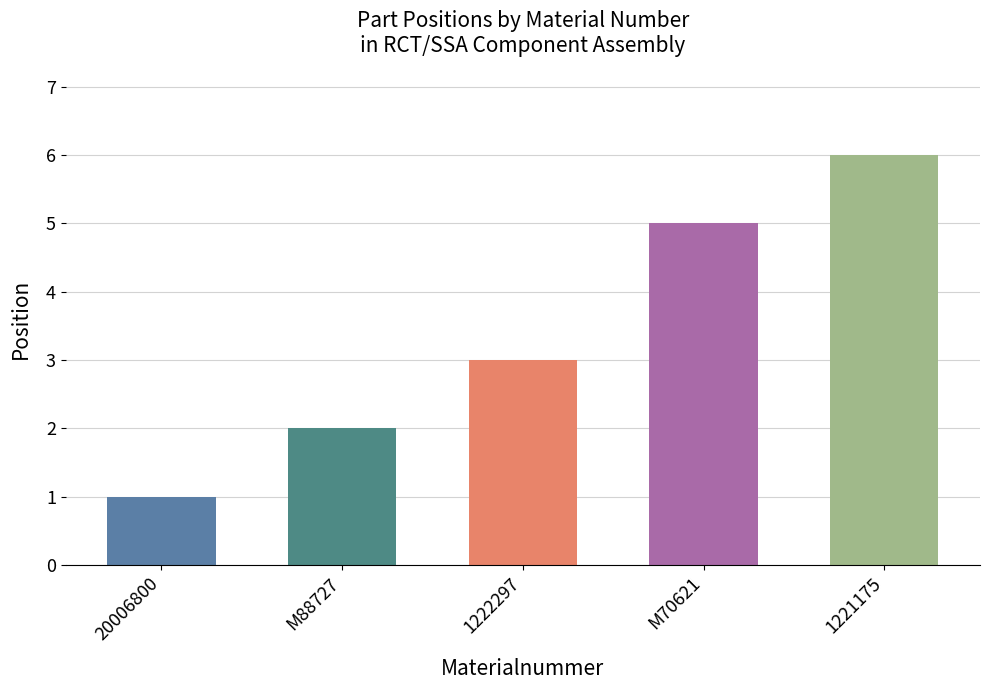

What is the greatest value displayed?

6